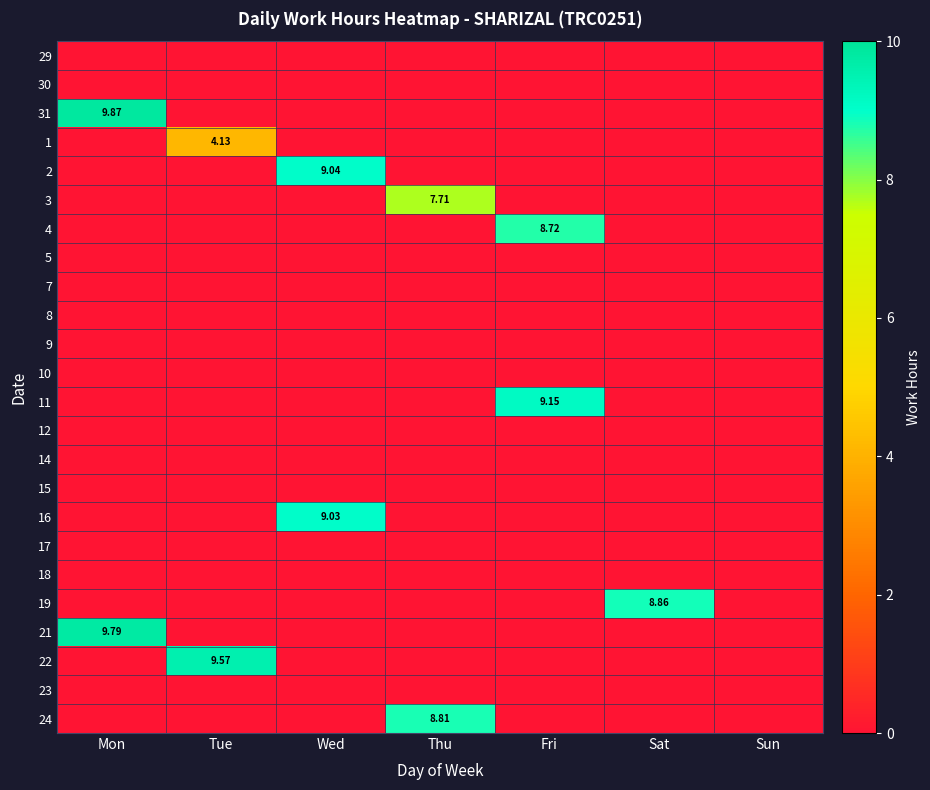

Count the number of data series in this chart.

24